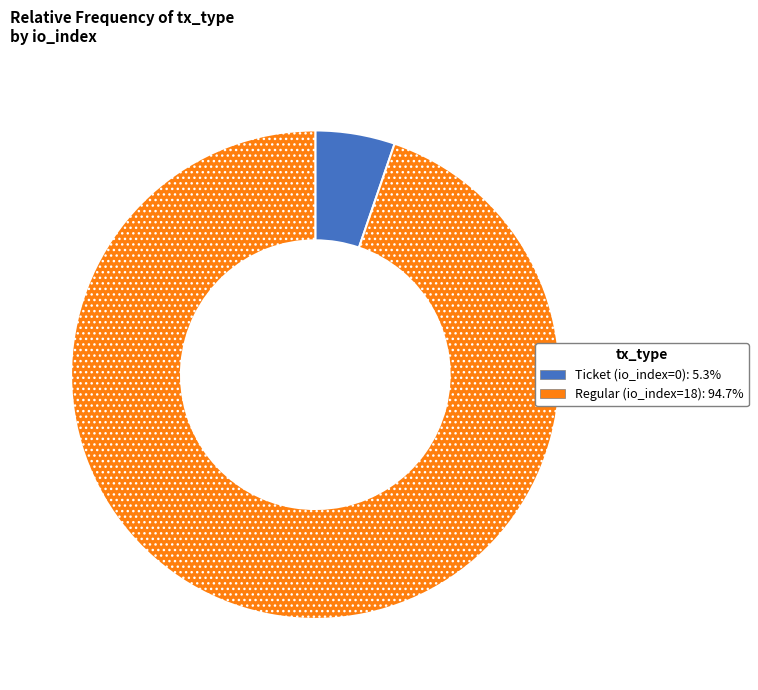

Is there any slice that represents more than half of the pie?

Yes